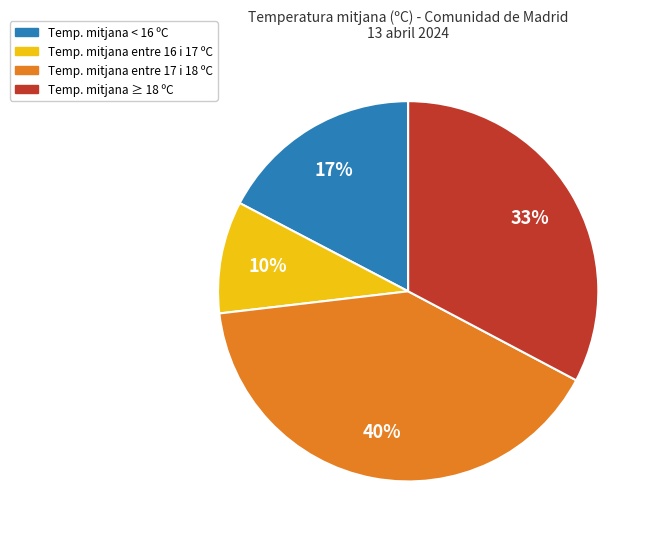

To the nearest percent, what is the average slice percentage?

25%